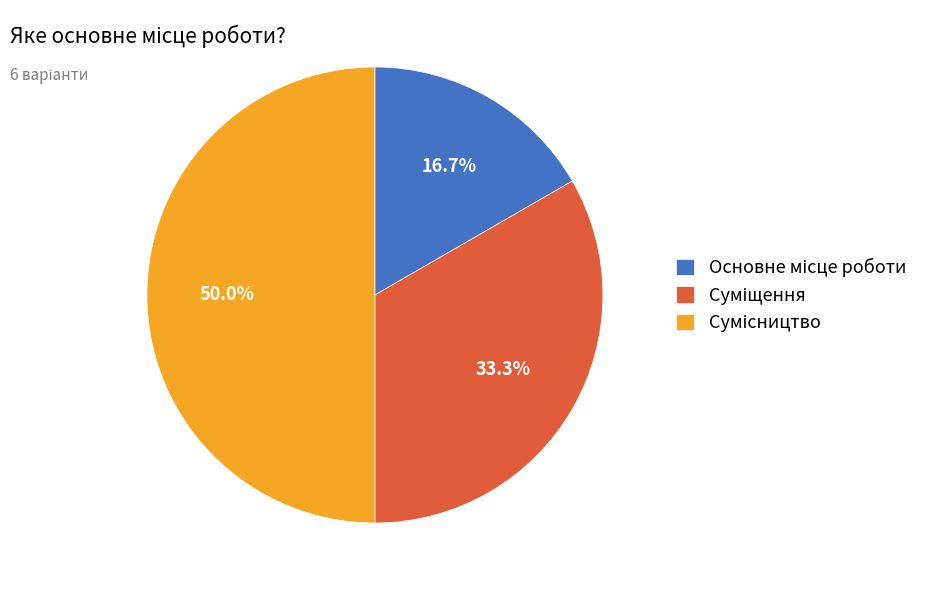

What percentage is the Сумісництво slice, to the nearest percent?

50%